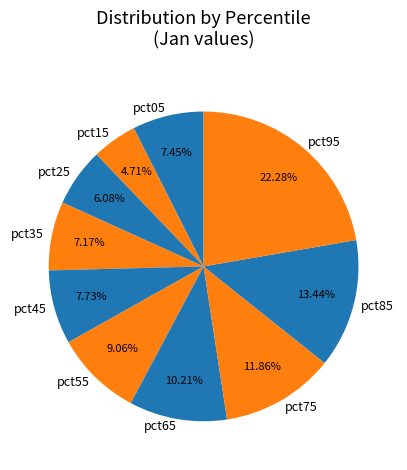

How many segments does this pie chart have?

10